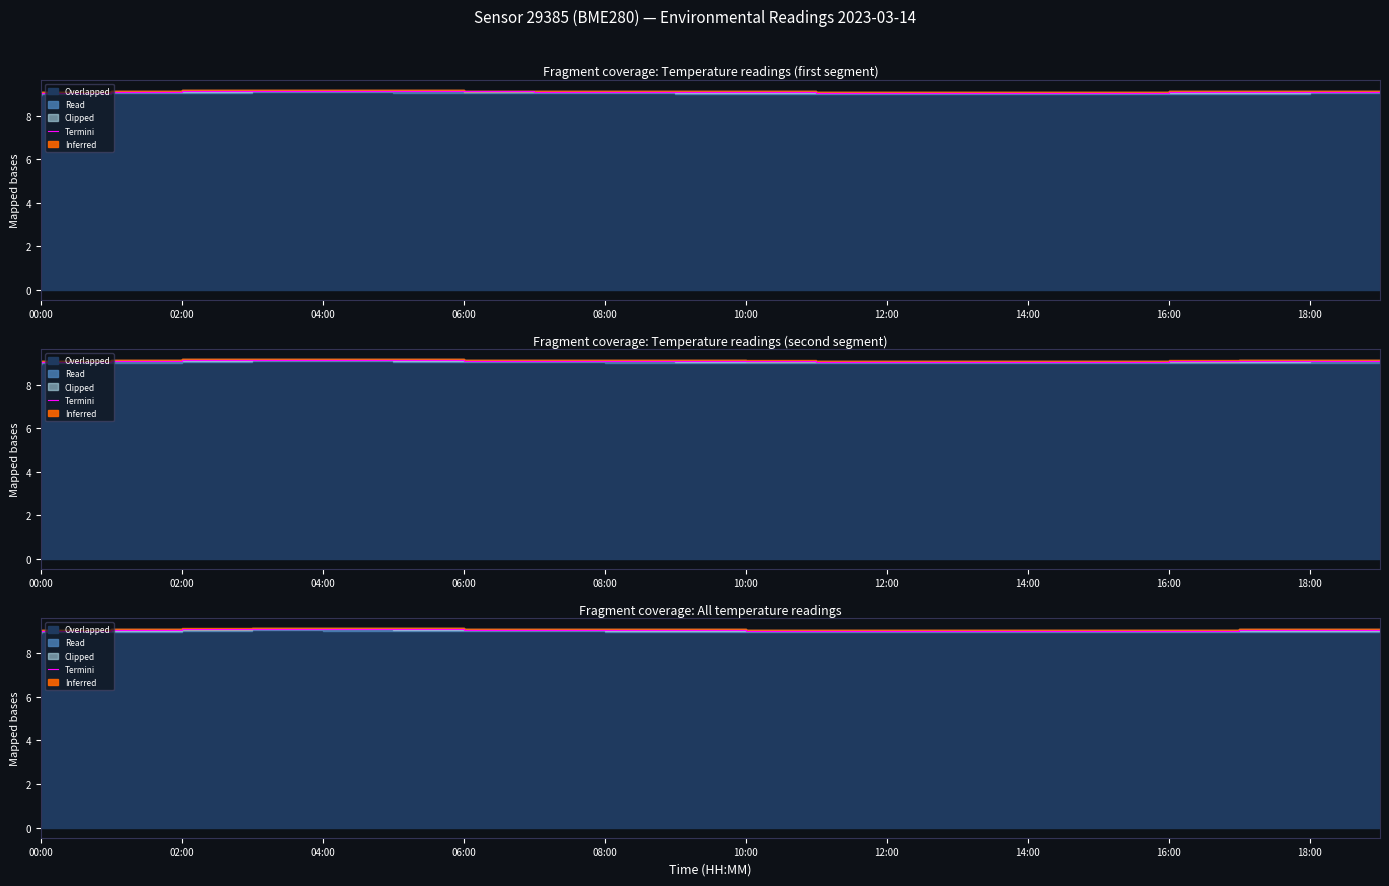

What is the sum of the values at 11 and 14?

18.1